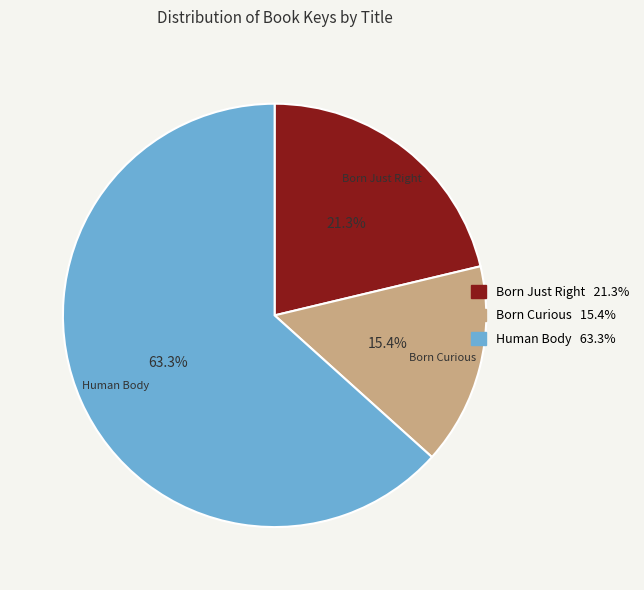

Which slice is the largest?

Human Body